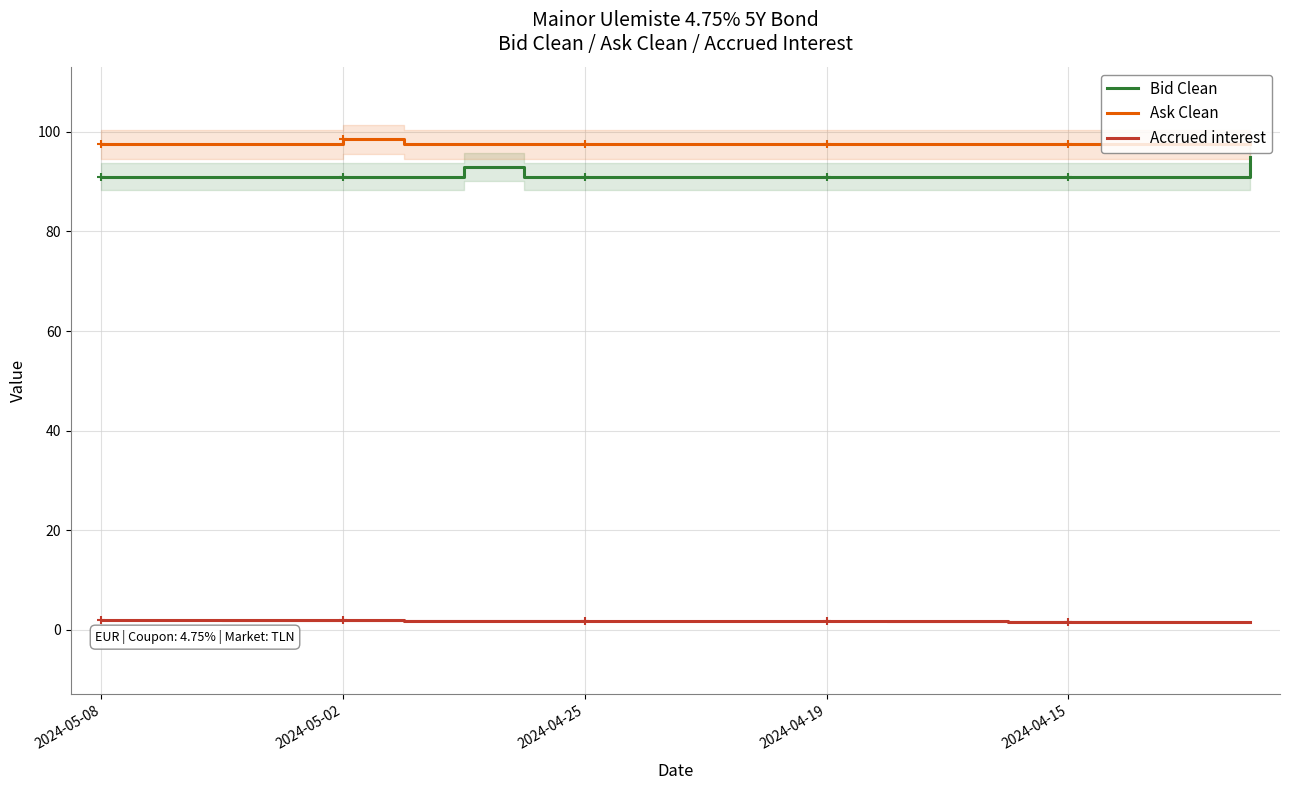

Is it true that Bid Clean equals 157.2 at 2024-04-15?

False